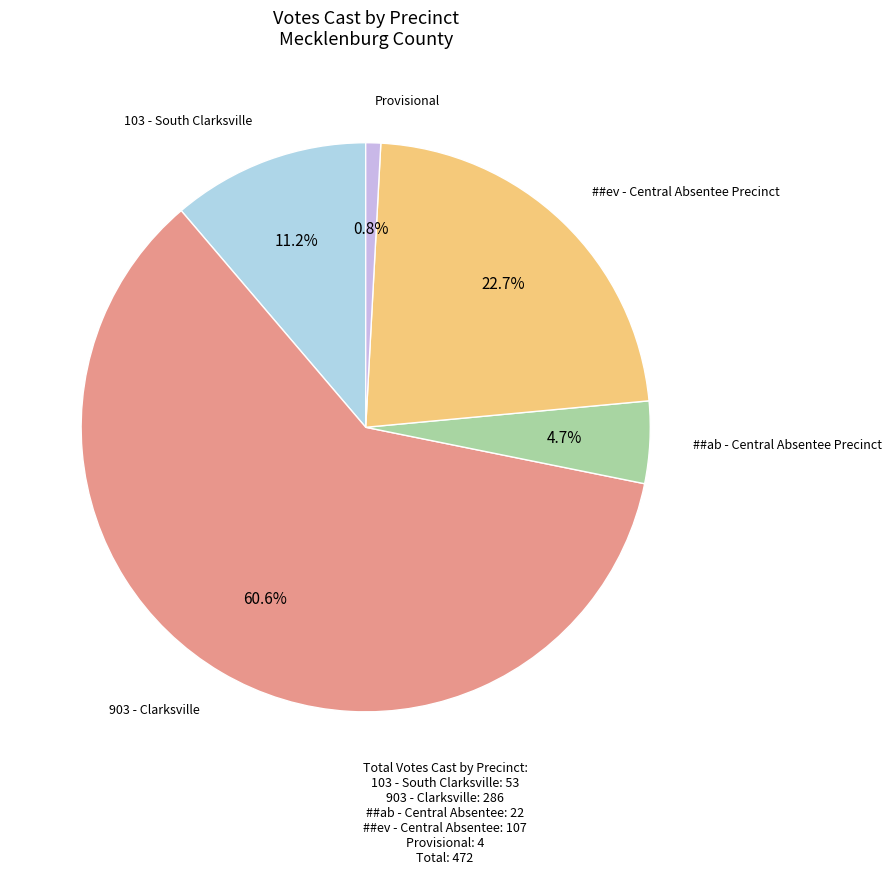

Is the sum of 103 - South Clarksville and ##ev - Central Absentee Precinct greater than half?

No